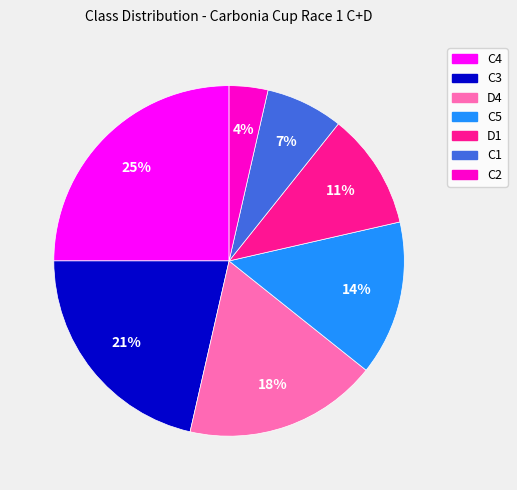

Is the sum of C5 and C1 greater than half?

No